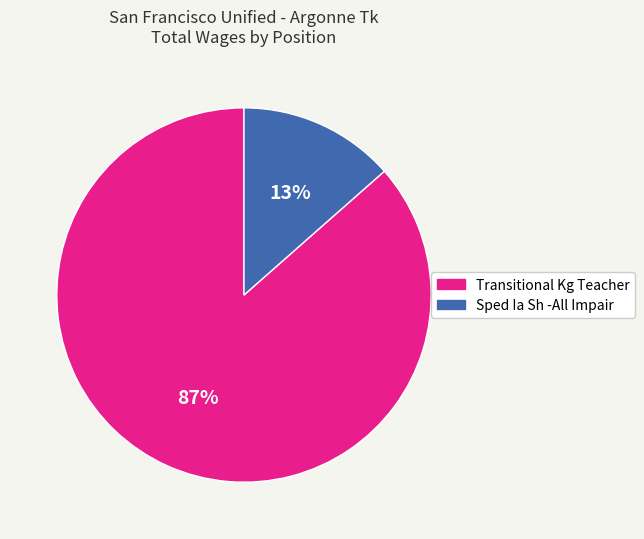

What is the largest slice in the pie chart?

Transitional Kg Teacher